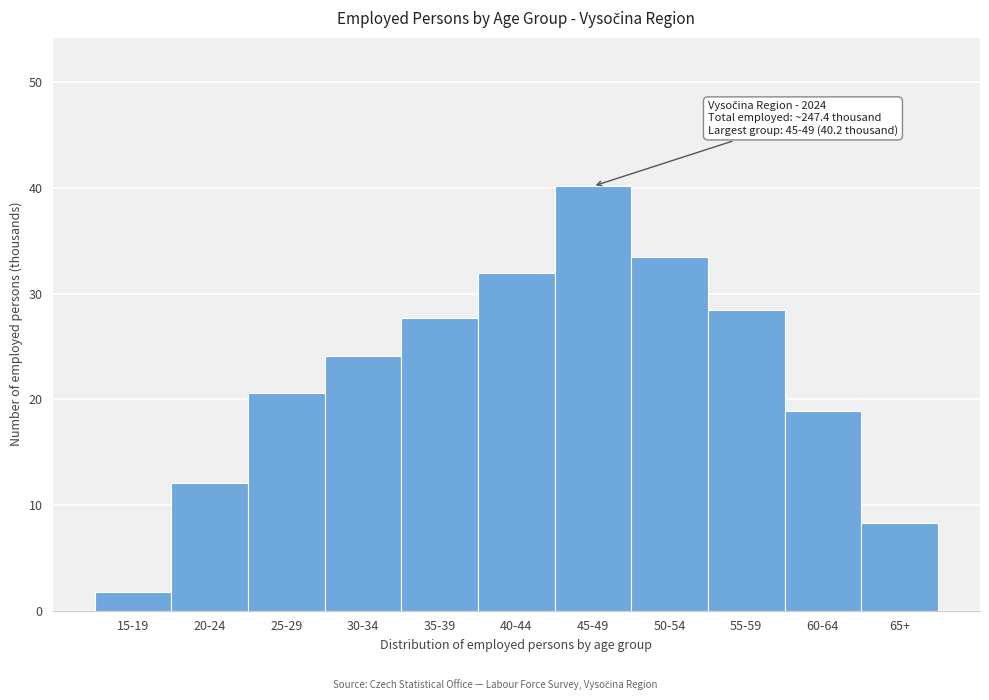

Reading left to right, list all the values displayed in this chart.

15-19=1.8	20-24=12.0	25-29=20.6	30-34=24.1	35-39=27.7	40-44=32.0	45-49=40.2	50-54=33.5	55-59=28.4	60-64=18.9	65+=8.3